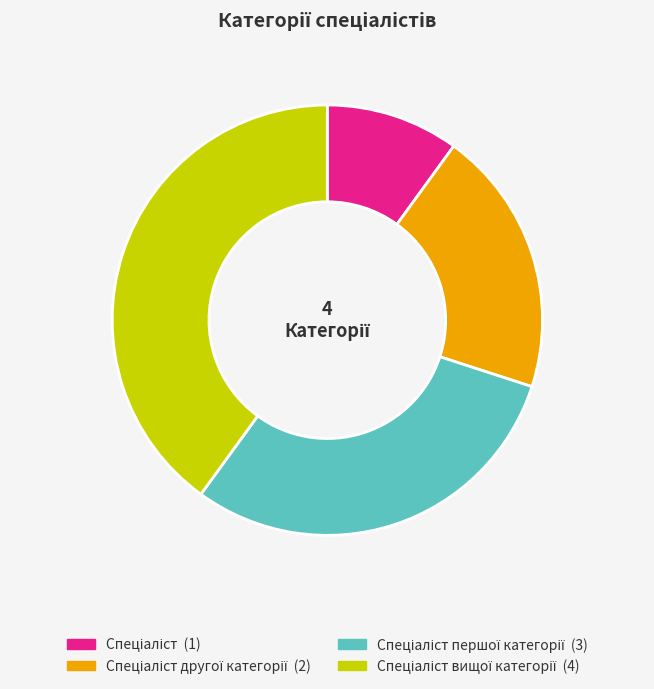

Is there any slice that represents more than half of the pie?

No